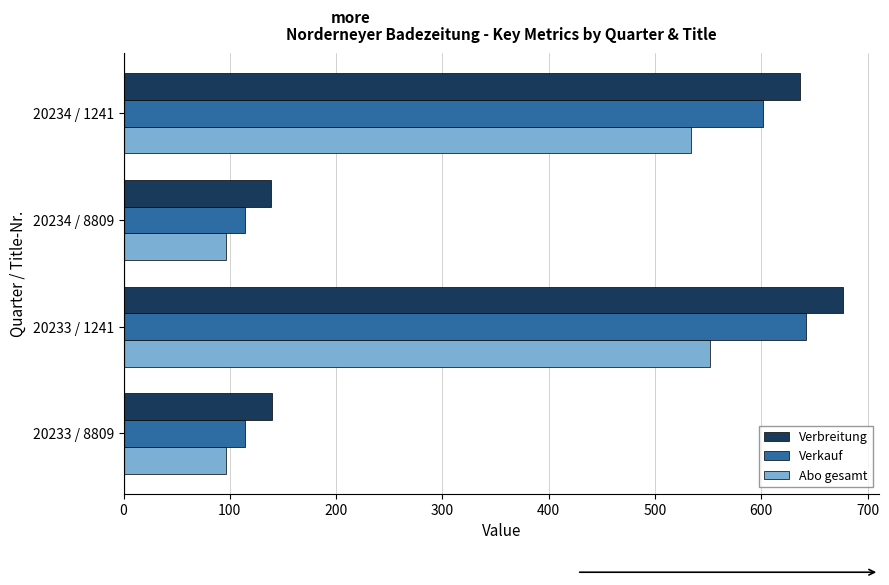

What is the sum of the Abo gesamt values at 20234 / 8809 and 20234 / 1241?

630